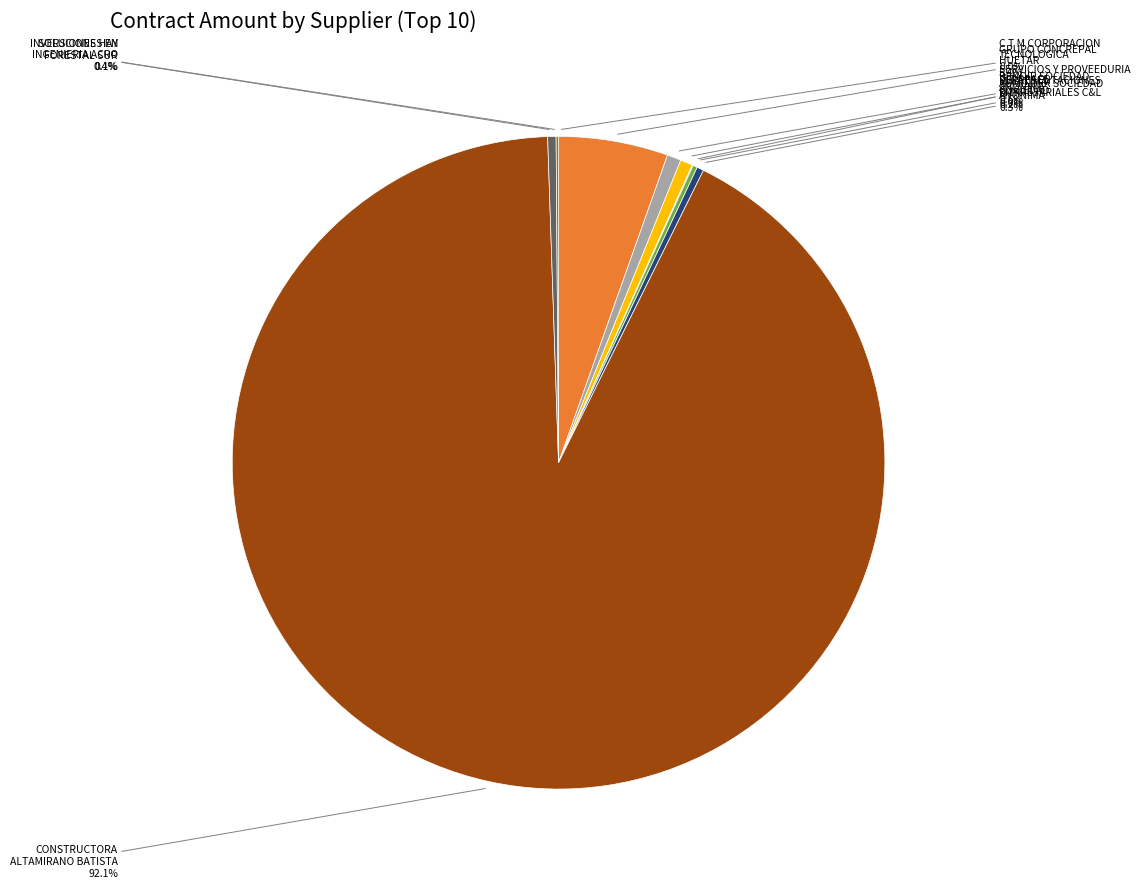

Does any single category account for the majority?

Yes